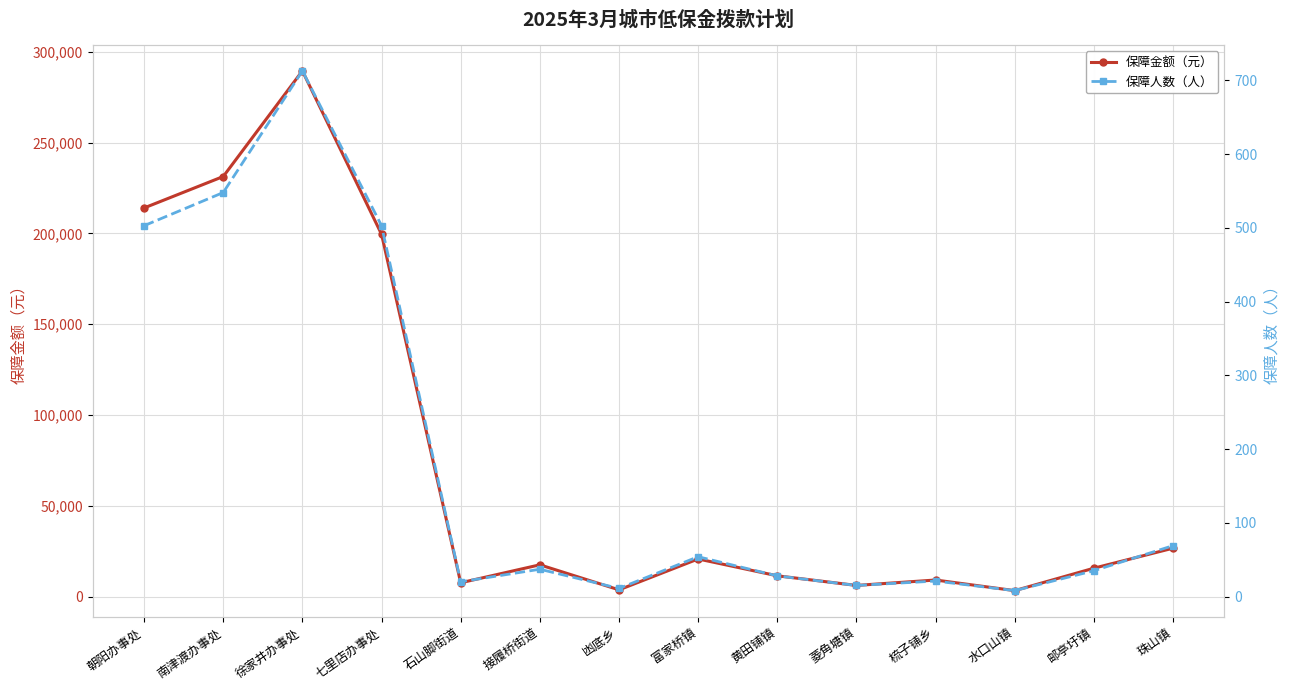

At which category does the chart reach its peak across all series?

徐家井办事处